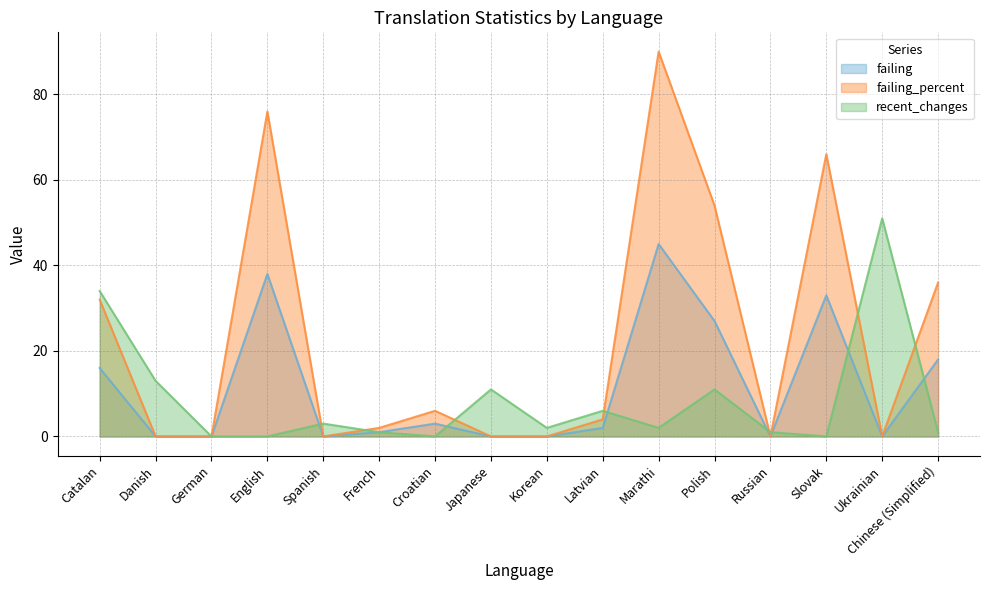

Reading left to right, what are all the values shown in this chart?

failing: 16	0	0	38	0	1	3	0	0	2	45	27	0	33	0	18
failing_percent: 32	0	0	76	0	2	6	0	0	4	90	54	0	66	0	36
recent_changes: 34	13	0	0	3	1	0	11	2	6	2	11	1	0	51	1